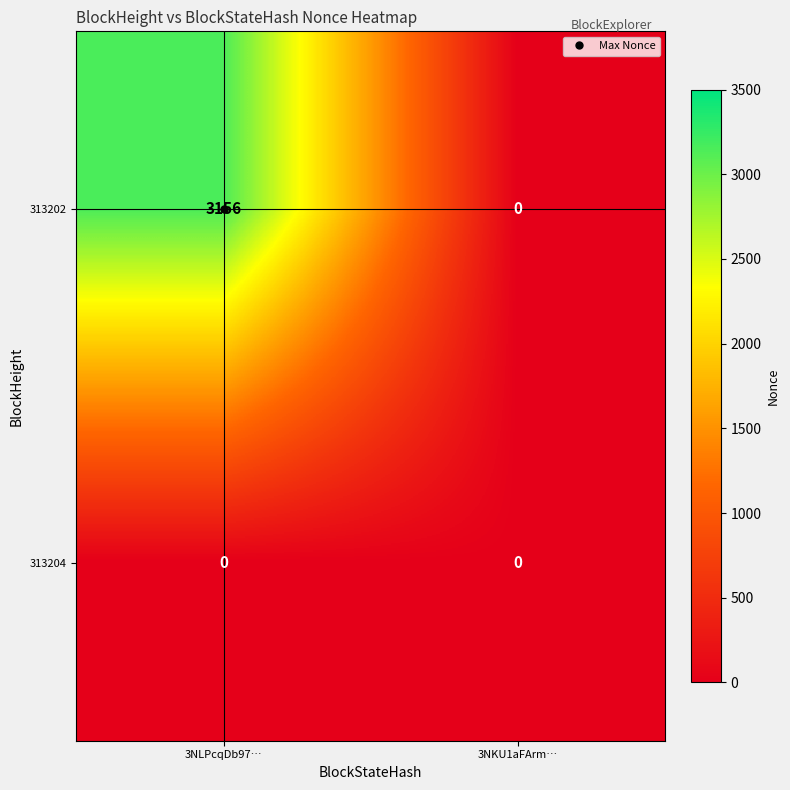

At which category is the sum across all series the highest?

3NLPcqDb97…